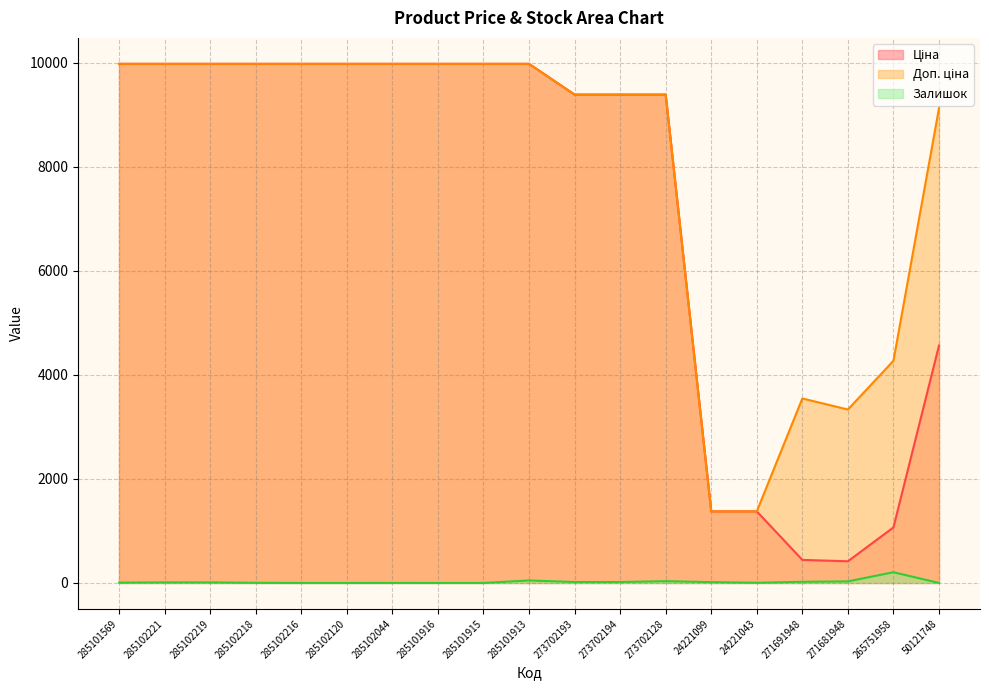

True or false: Доп. ціна and Ціна intersect in this chart.

True